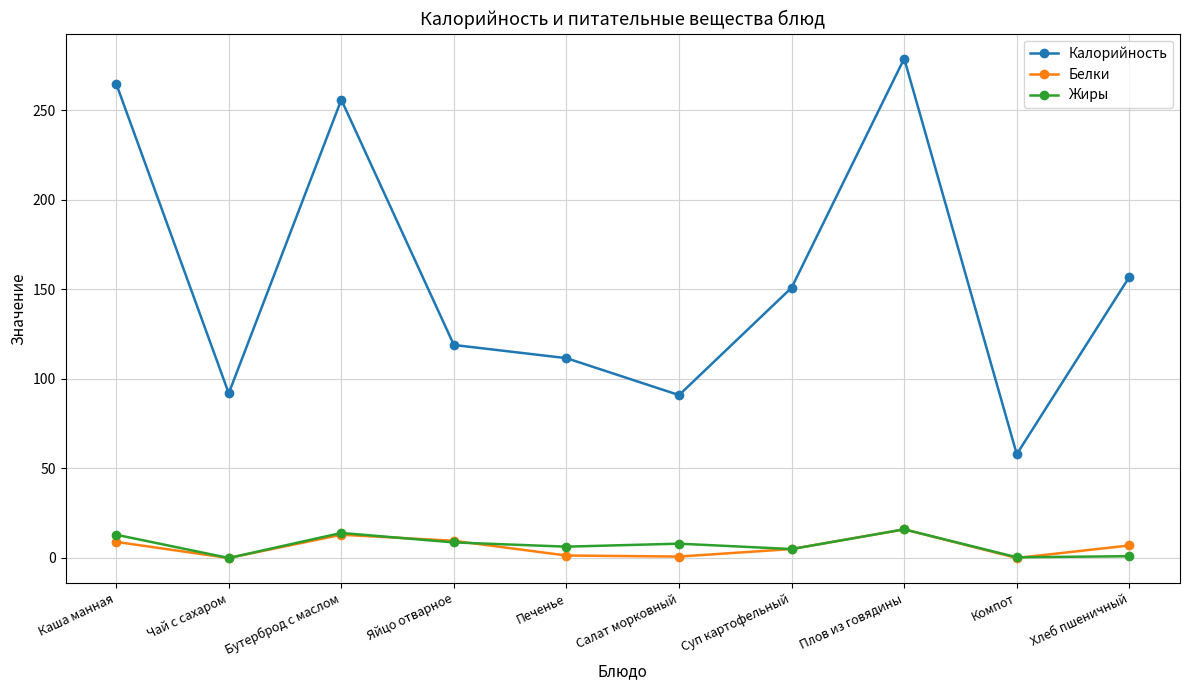

How many values in the Белки series are below 7?

5